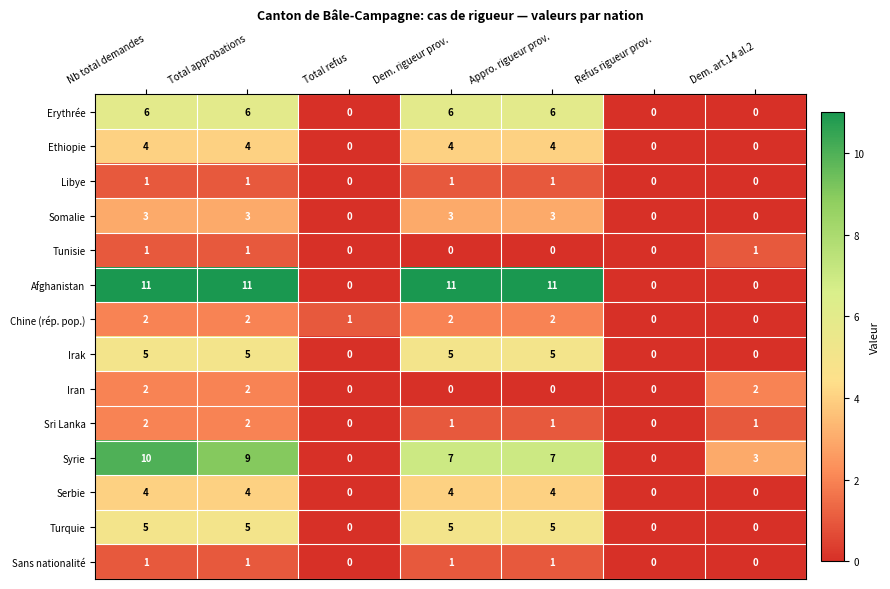

How many Irak values are between 0 and 5?

7